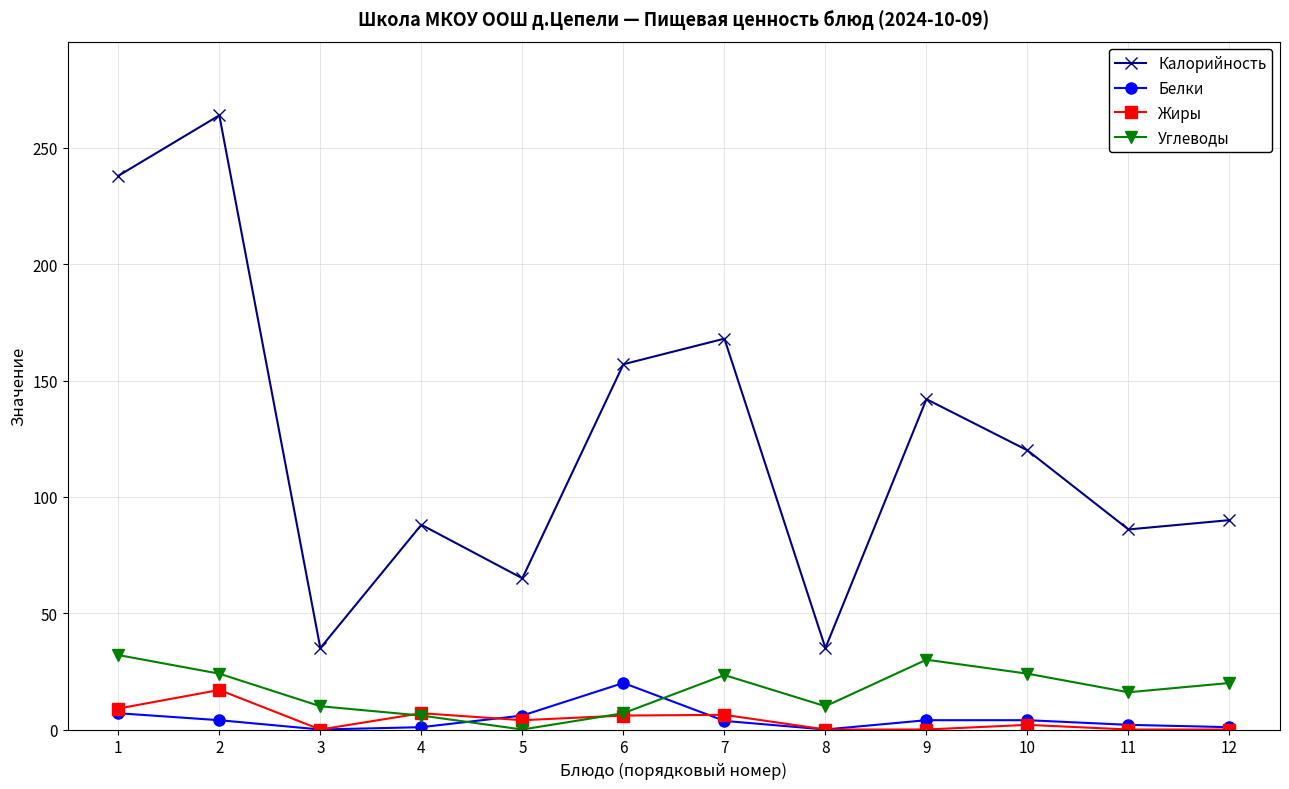

What is the highest value of the Белки series?

20.0